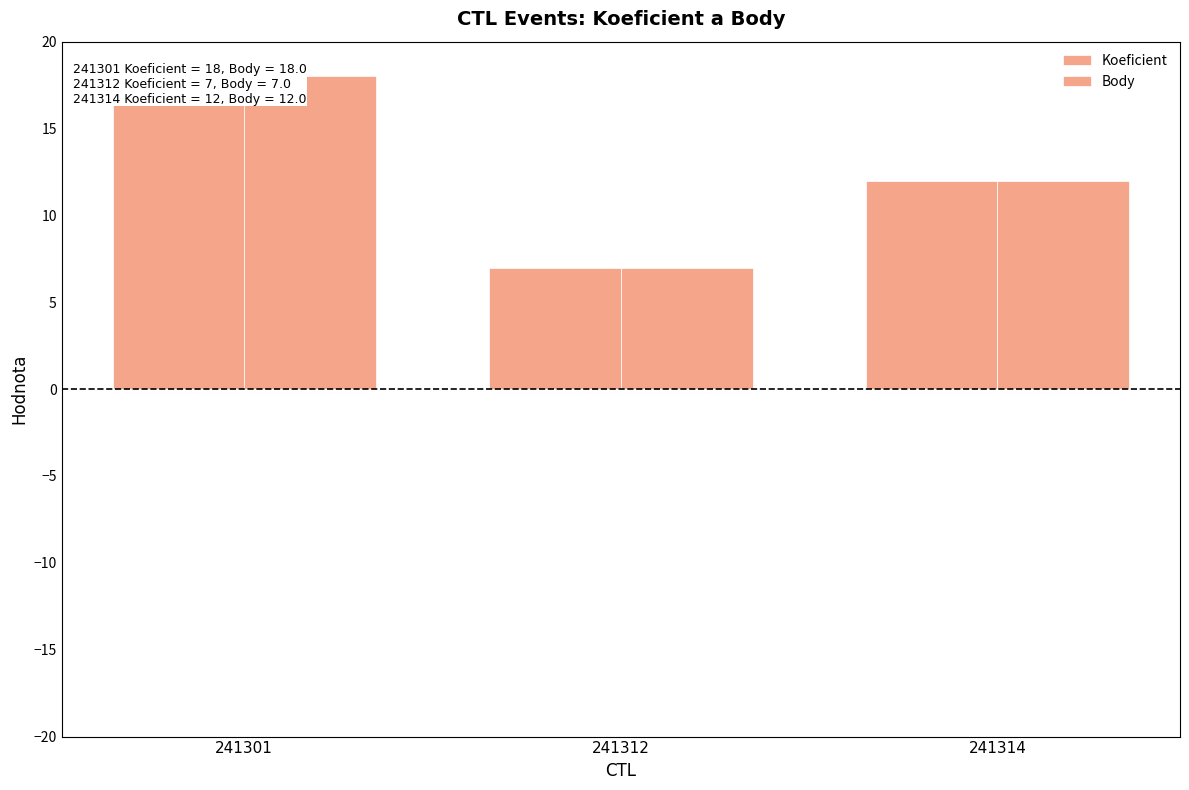

At which label is Koeficient closest to 12?

241314